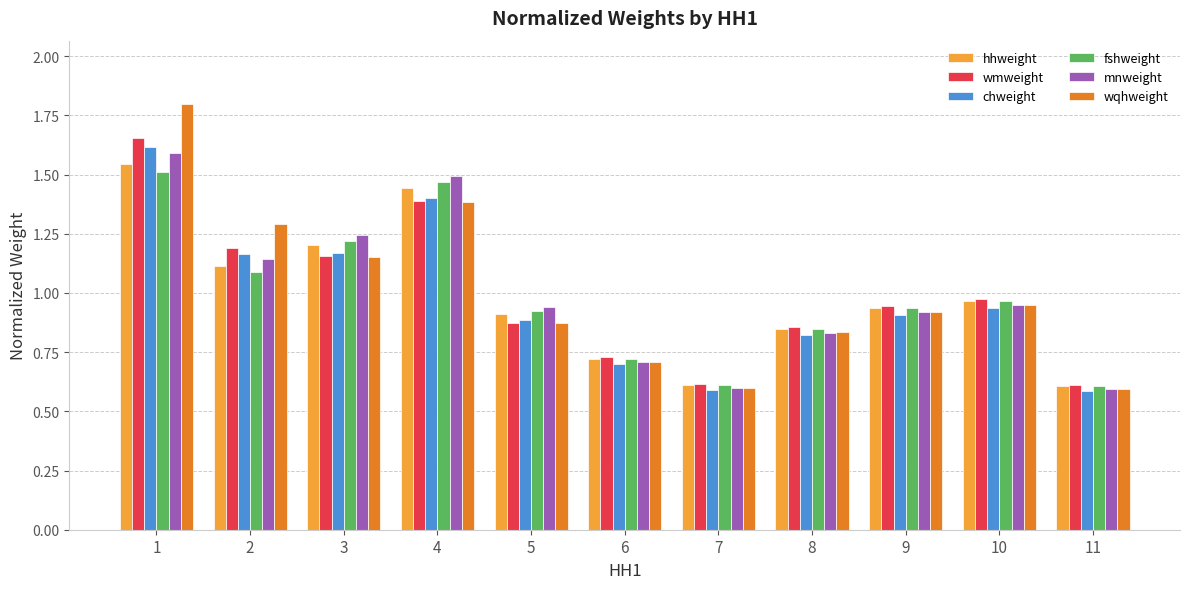

The mnweight series shows 0.8 at 2. True or false?

False